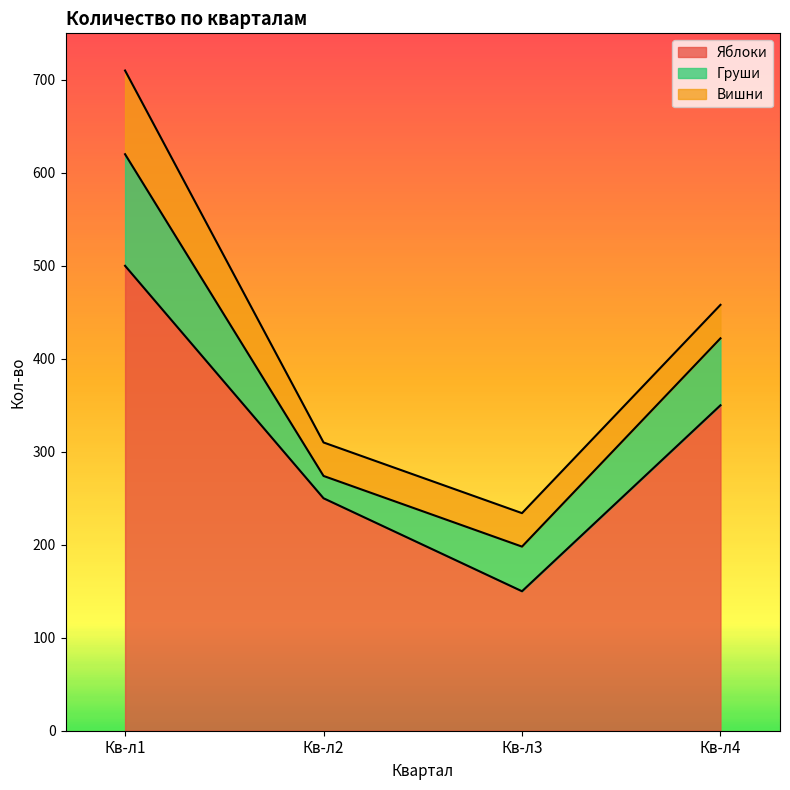

What is the value of the Вишни point at the 4th from the left?

36